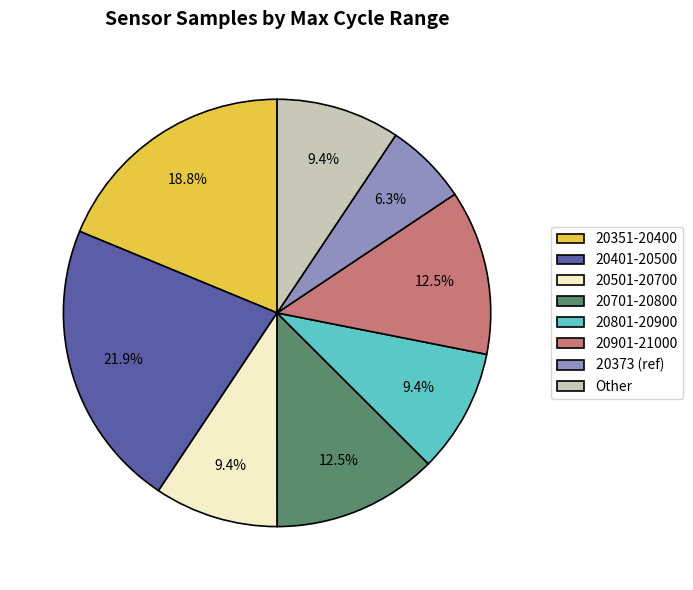

What percentage do 20701-20800 and Other together represent?

21.9%